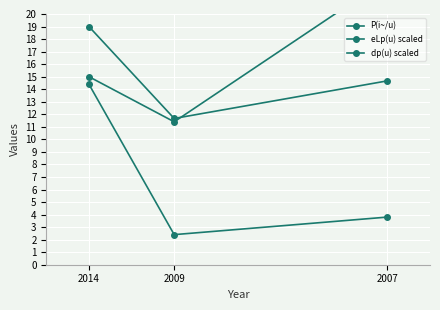

How many lines are shown in the chart?

3